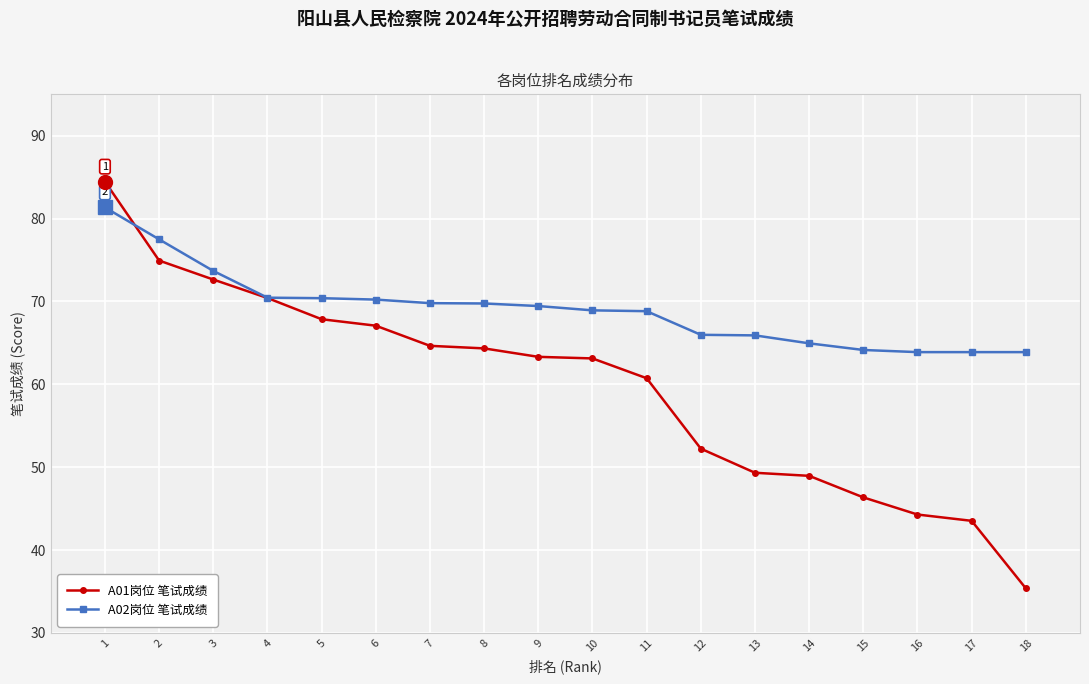

At which label does A02岗位 笔试成绩 reach its peak?

1